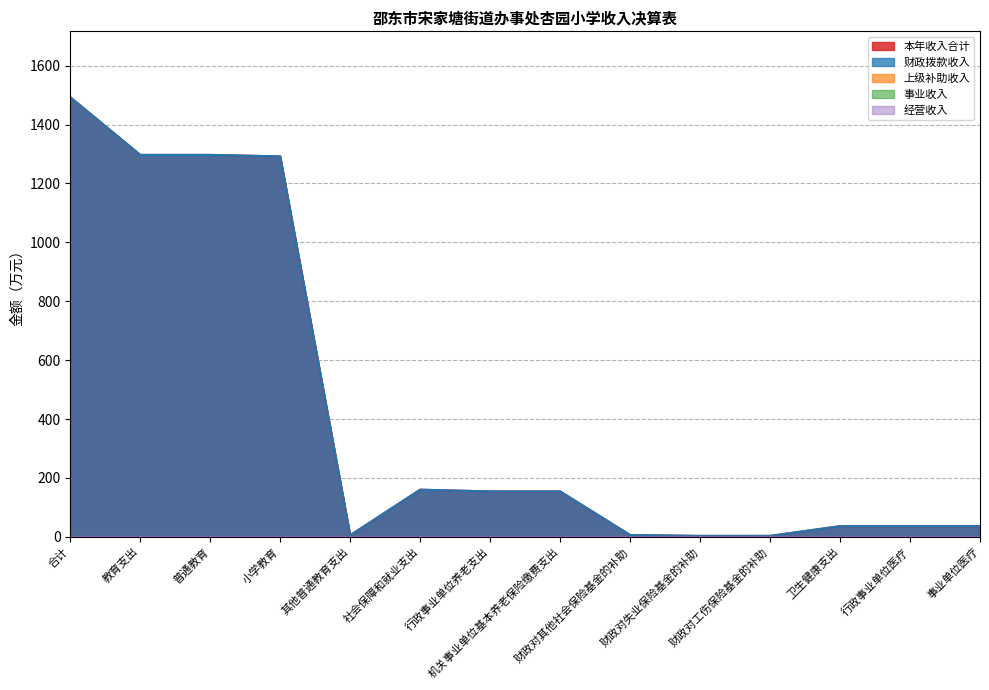

What position from the left is 财政对工伤保险基金的补助?

11